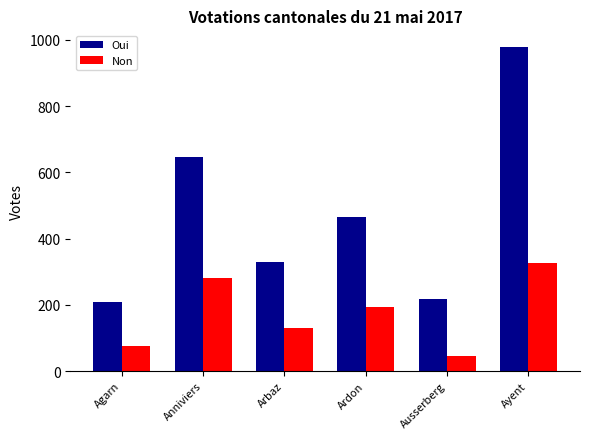

Rank the series by their maximum value, from lowest to highest.

Non, Oui